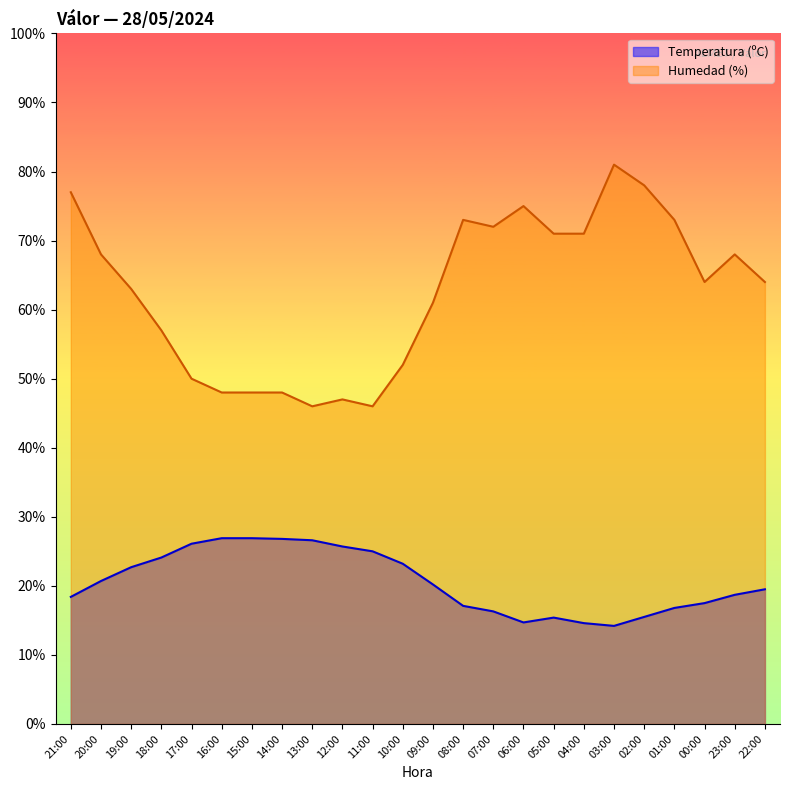

What are all the series names shown in the legend?

Temperatura (ºC), Humedad (%)